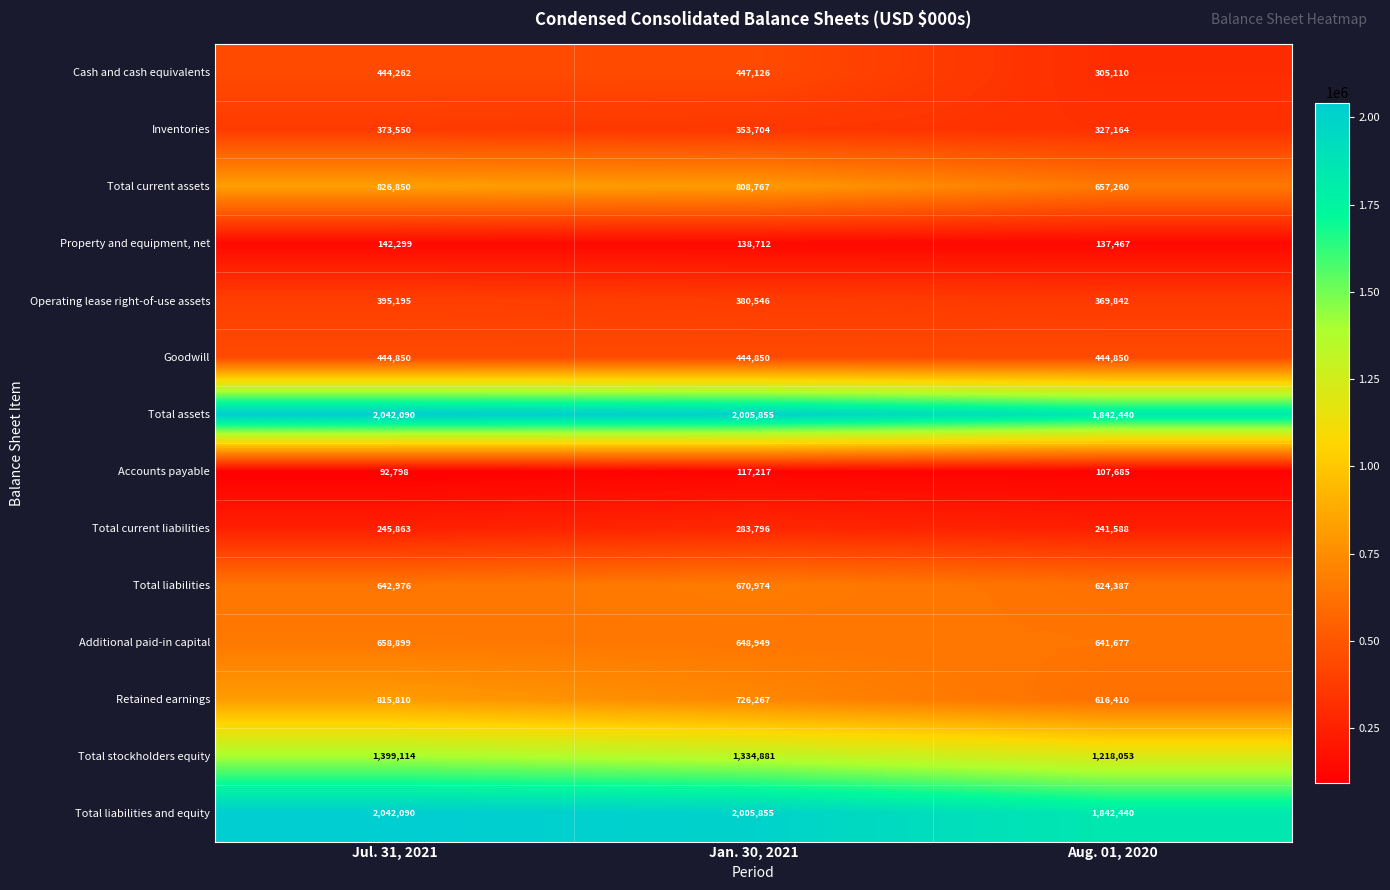

What is the total value across all series at Jan. 30, 2021?

10367499